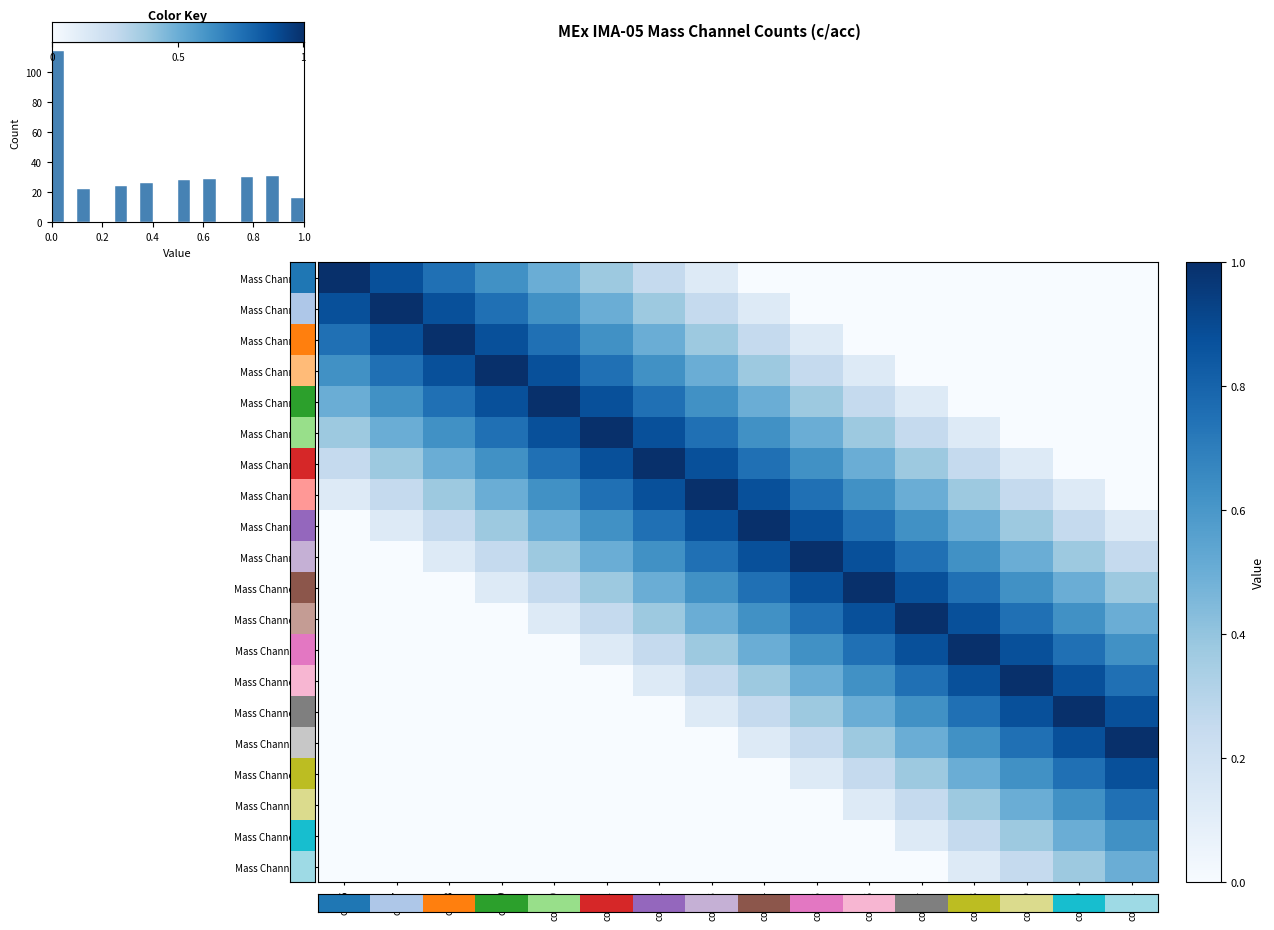

What is the difference between the maximum and minimum values in the Mass Channel 1 series?

1.0